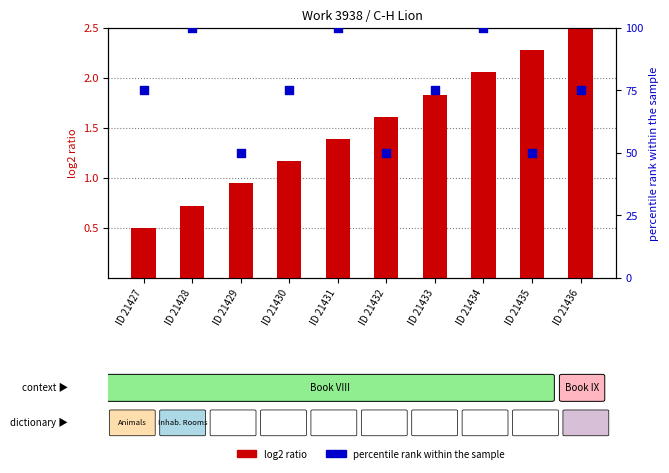

Which series has the largest total across all categories?

percentile rank within the sample